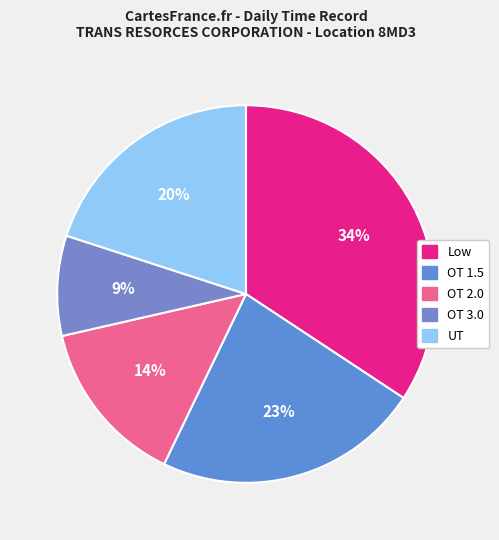

To the nearest percent, what portion does OT 2.0 represent?

14%